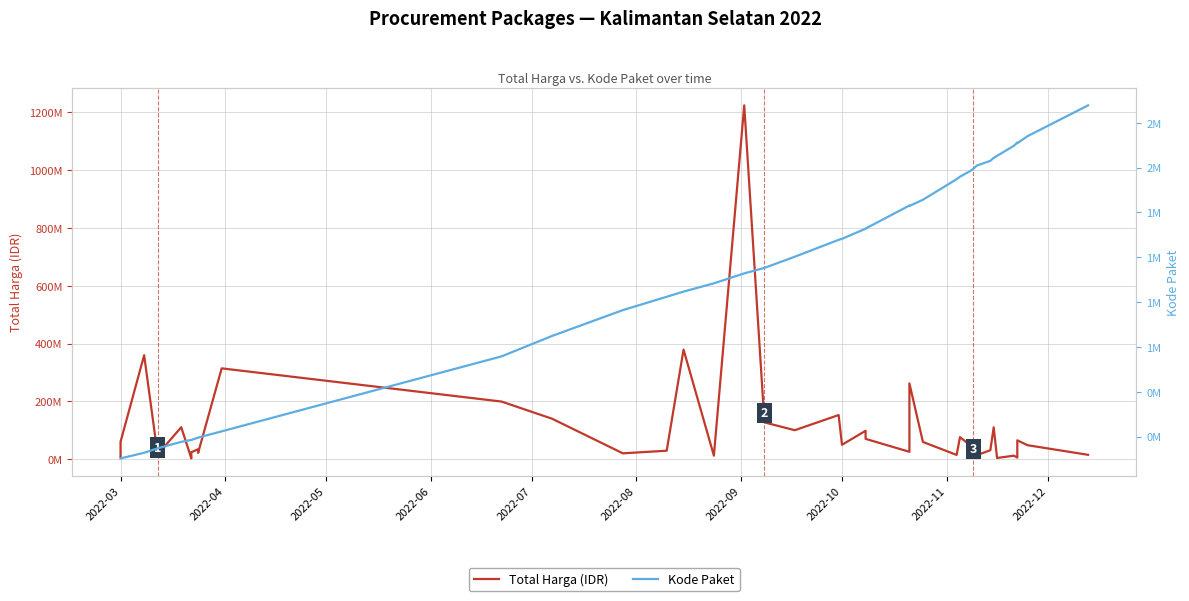

What is the label of the 34th point from the right?

2022-09